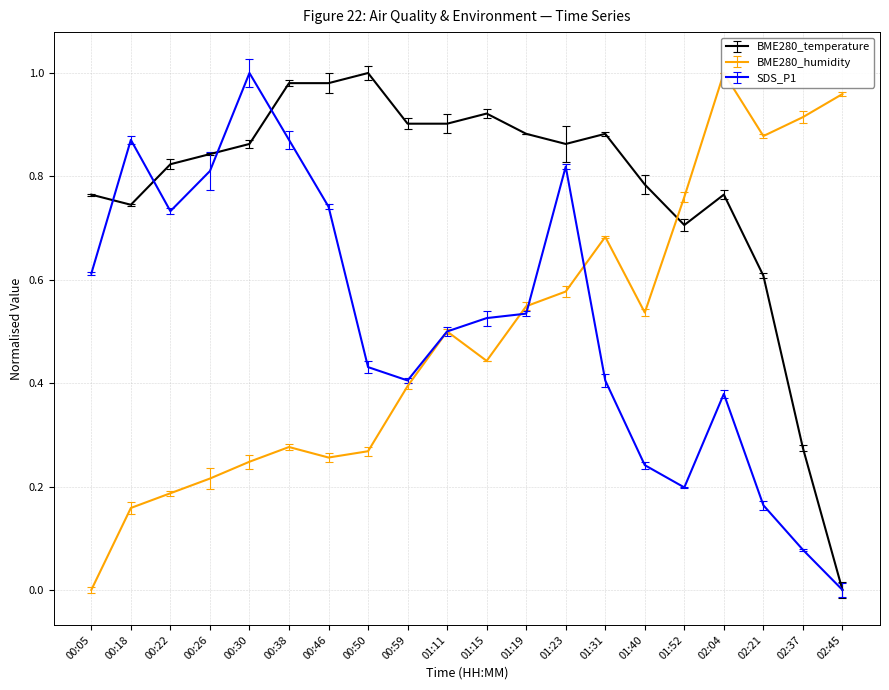

Reading left to right, what are all the values shown in this chart?

BME280_temperature: 00:05=0.8	00:18=0.7	00:22=0.8	00:26=0.8	00:30=0.9	00:38=1.0	00:46=1.0	00:50=1.0	00:59=0.9	01:11=0.9	01:15=0.9	01:19=0.9	01:23=0.9	01:31=0.9	01:40=0.8	01:52=0.7	02:04=0.8	02:21=0.6	02:37=0.3	02:45=0.0
BME280_humidity: 00:05=0.0	00:18=0.2	00:22=0.2	00:26=0.2	00:30=0.2	00:38=0.3	00:46=0.3	00:50=0.3	00:59=0.4	01:11=0.5	01:15=0.4	01:19=0.5	01:23=0.6	01:31=0.7	01:40=0.5	01:52=0.8	02:04=1.0	02:21=0.9	02:37=0.9	02:45=1.0
SDS_P1: 00:05=0.6	00:18=0.9	00:22=0.7	00:26=0.8	00:30=1.0	00:38=0.9	00:46=0.7	00:50=0.4	00:59=0.4	01:11=0.5	01:15=0.5	01:19=0.5	01:23=0.8	01:31=0.4	01:40=0.2	01:52=0.2	02:04=0.4	02:21=0.2	02:37=0.1	02:45=0.0